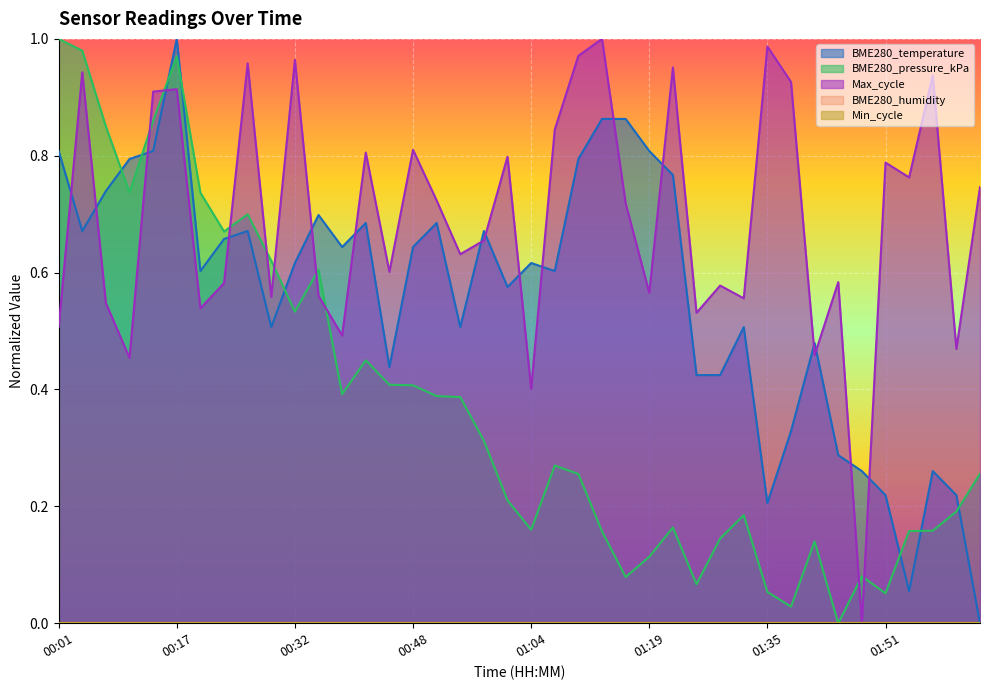

Read the Max_cycle value at 00:45.

0.6